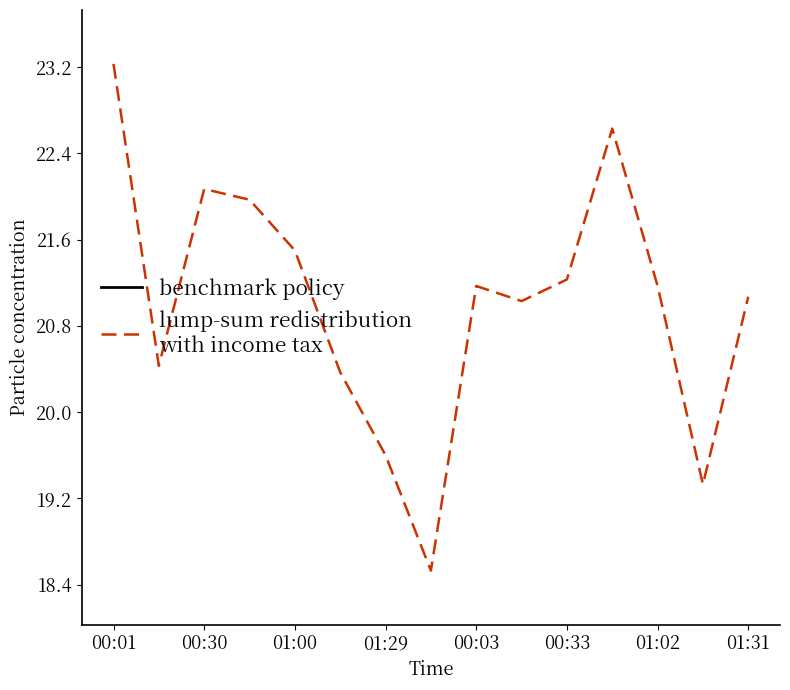

Reading right to left, list all the values displayed in this chart.

21.1	19.3	21.2	22.6	21.2	21.0	21.2	18.5	19.6	20.4	21.5	22.0	22.1	20.4	23.2